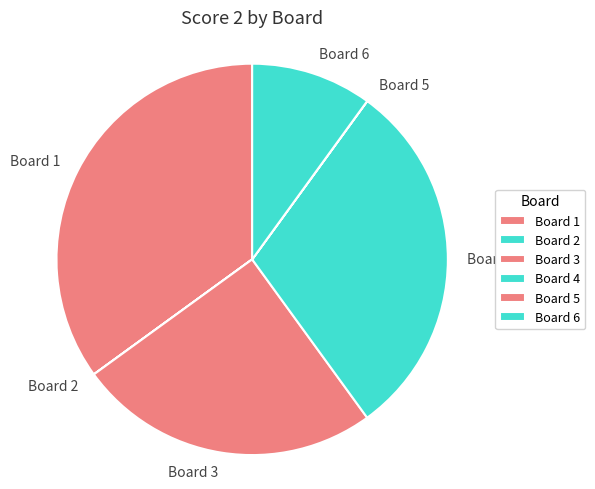

What is the largest slice in the pie chart?

Board 1